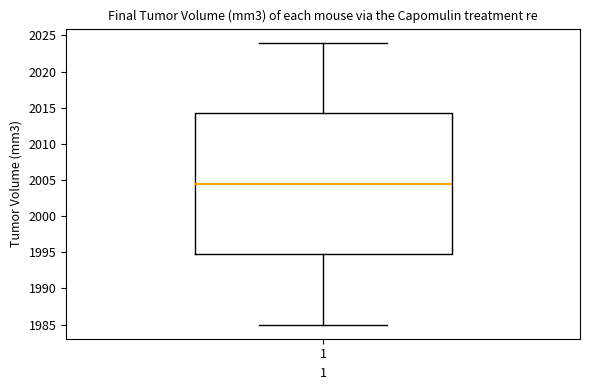

Where is the lower edge of the box at x = 1 on the y-axis? The values are not printed on the chart, so give them approximately, as read against the axis.

1995.0